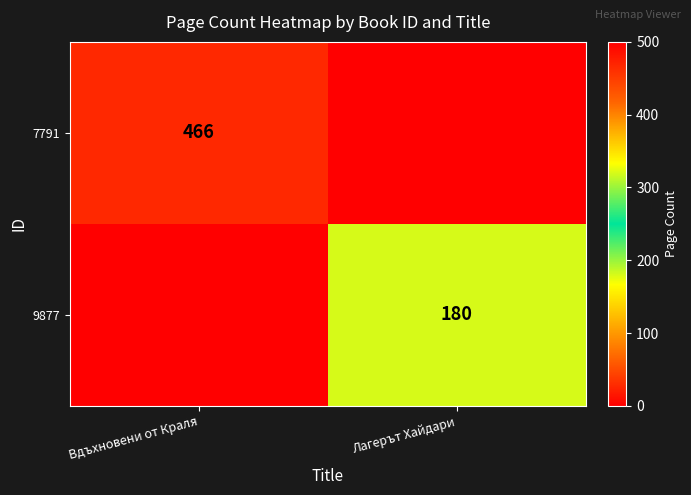

True or false: 9877 has a value of 180 at Лагерът Хайдари.

True